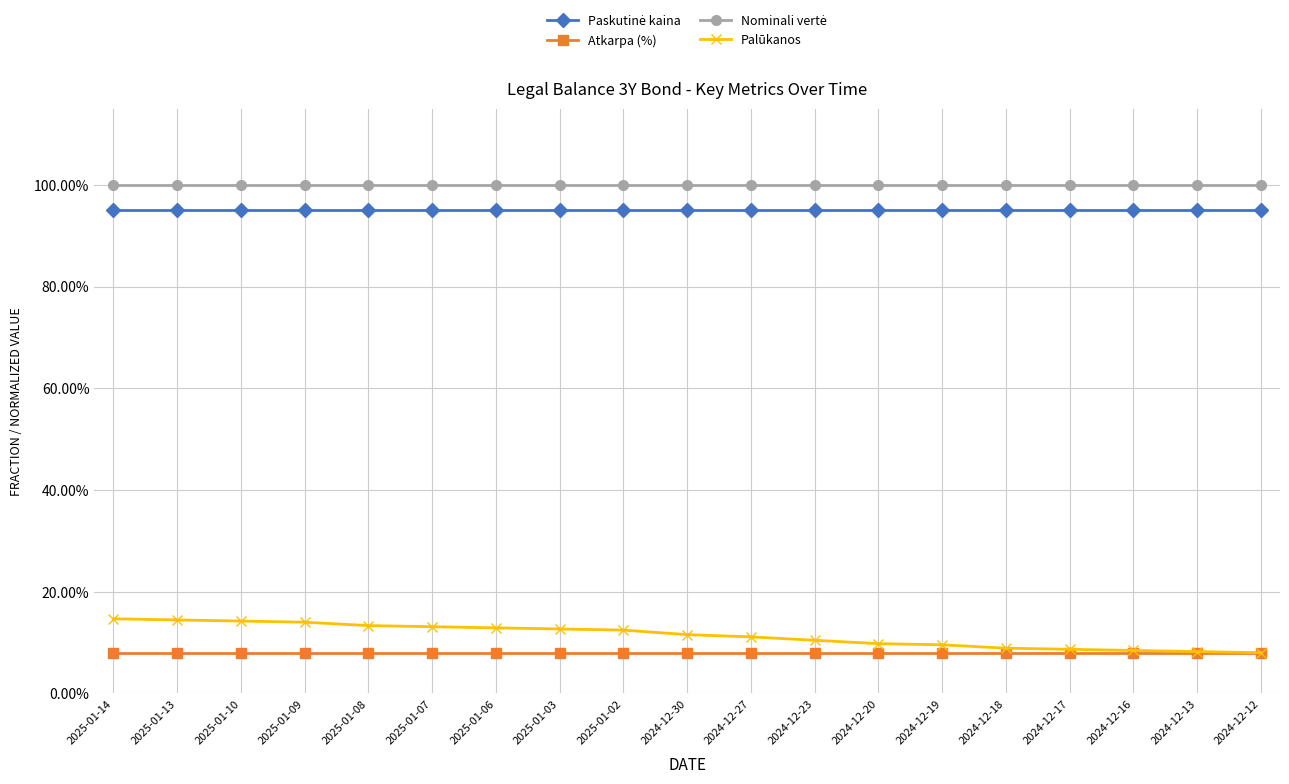

What is the spread (max minus min) of values at 2024-12-19?

0.9